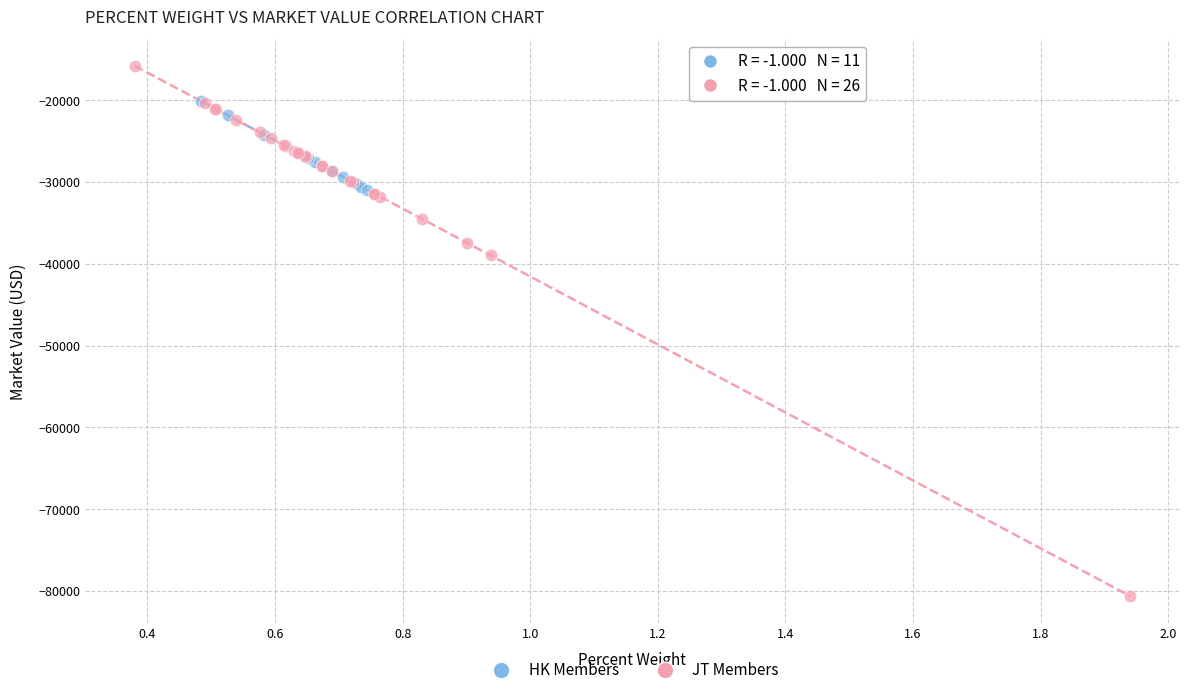

Which series has the largest Y range (max minus min)?

JT Members